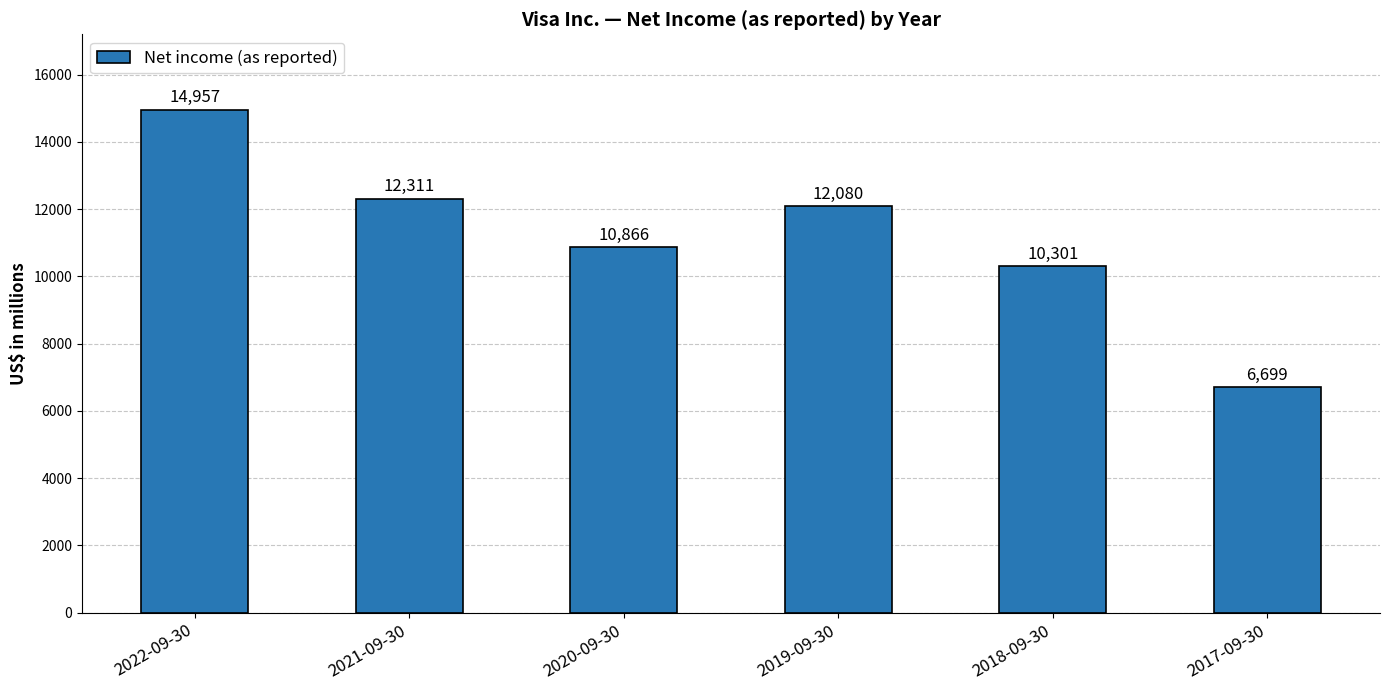

Is it true that the value at 2021-09-30 is 2477?

False